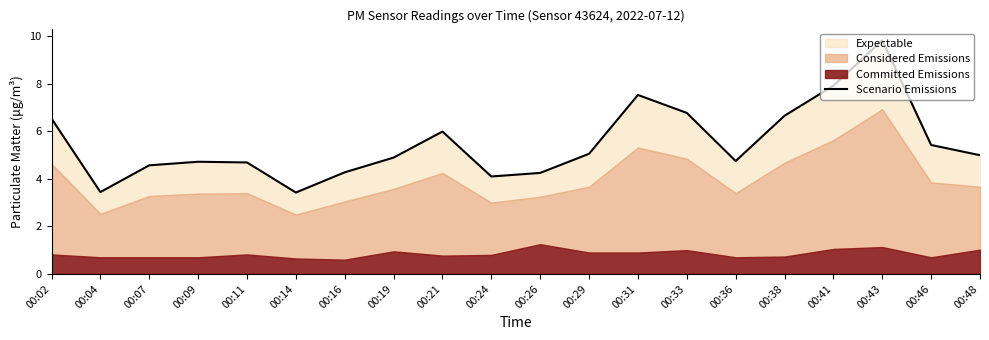

At which category does the chart reach its minimum across all series?

00:14